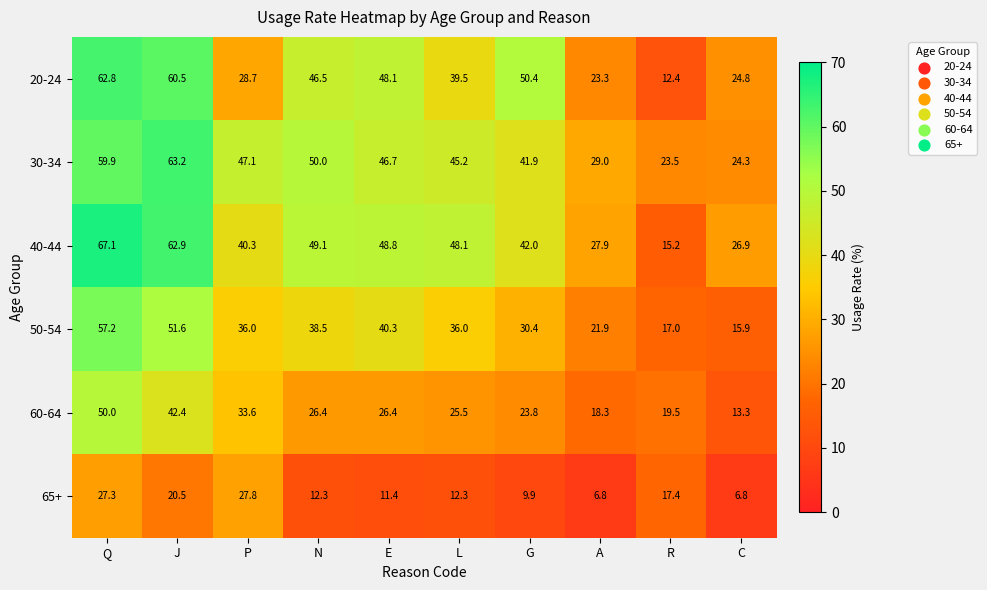

Which series changed the most between P and R?

40-44